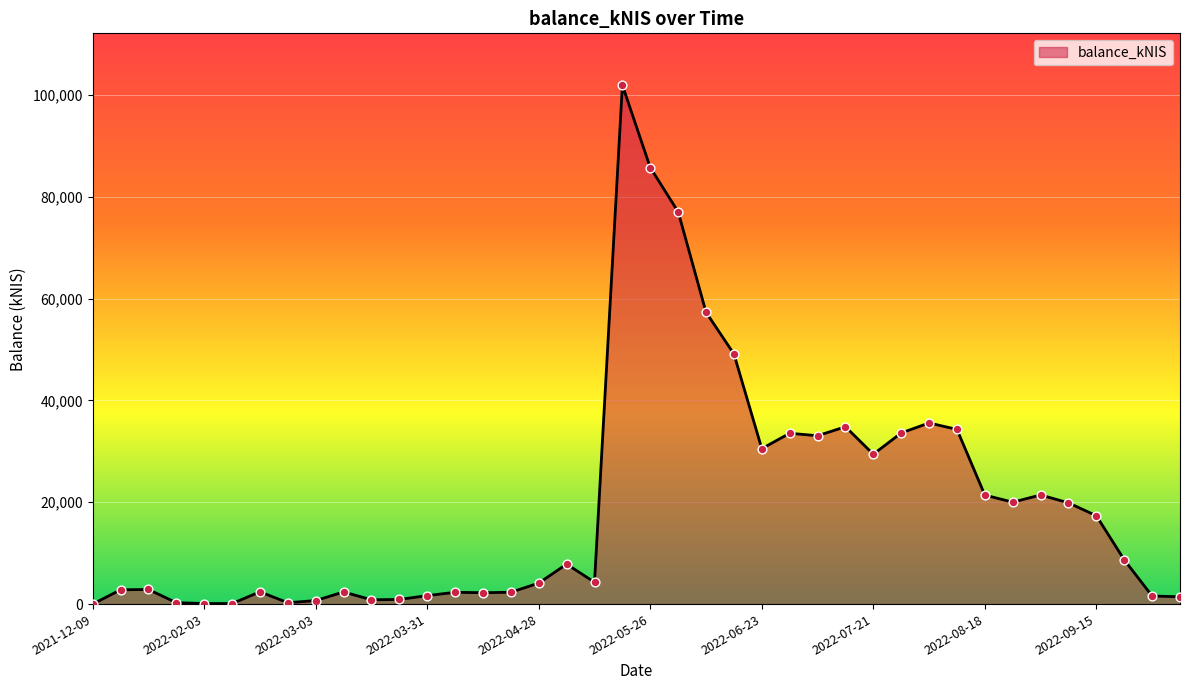

What is the maximum value shown in the chart?

101927.5